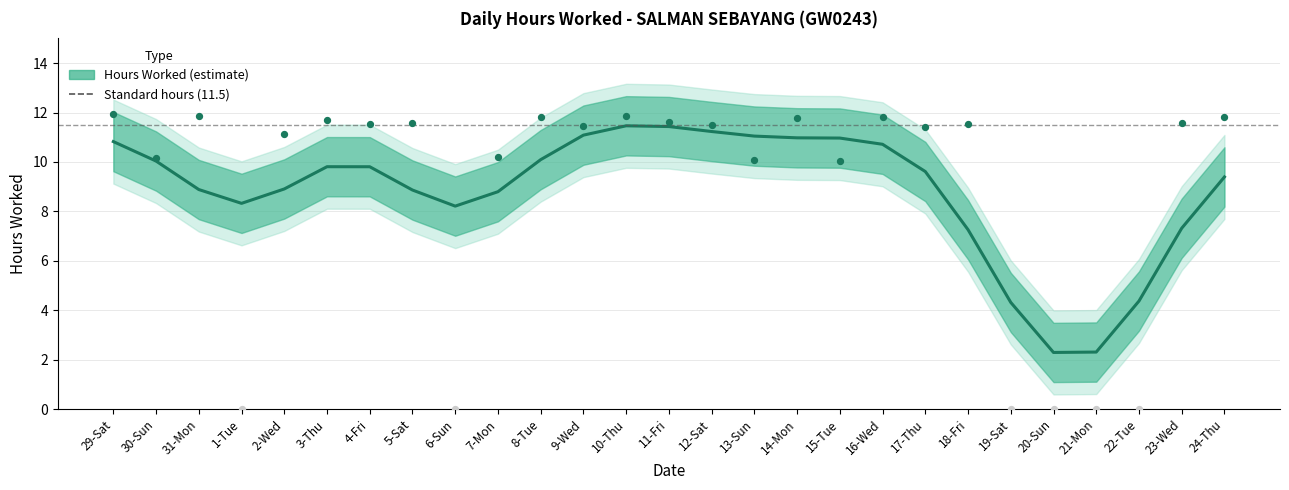

Between 1-Tue and 12-Sat, which is larger?

12-Sat